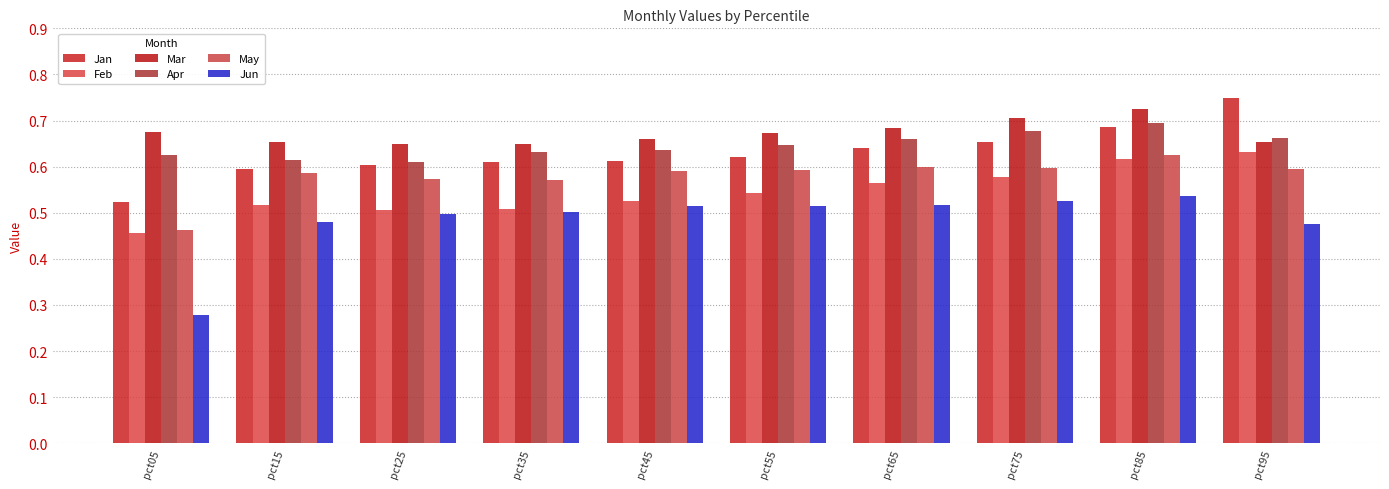

Reading left to right, list all the values displayed in this chart.

Jan: pct05=0.5	pct15=0.6	pct25=0.6	pct35=0.6	pct45=0.6	pct55=0.6	pct65=0.6	pct75=0.7	pct85=0.7	pct95=0.7
Feb: pct05=0.5	pct15=0.5	pct25=0.5	pct35=0.5	pct45=0.5	pct55=0.5	pct65=0.6	pct75=0.6	pct85=0.6	pct95=0.6
Mar: pct05=0.7	pct15=0.7	pct25=0.6	pct35=0.6	pct45=0.7	pct55=0.7	pct65=0.7	pct75=0.7	pct85=0.7	pct95=0.7
Apr: pct05=0.6	pct15=0.6	pct25=0.6	pct35=0.6	pct45=0.6	pct55=0.6	pct65=0.7	pct75=0.7	pct85=0.7	pct95=0.7
May: pct05=0.5	pct15=0.6	pct25=0.6	pct35=0.6	pct45=0.6	pct55=0.6	pct65=0.6	pct75=0.6	pct85=0.6	pct95=0.6
Jun: pct05=0.3	pct15=0.5	pct25=0.5	pct35=0.5	pct45=0.5	pct55=0.5	pct65=0.5	pct75=0.5	pct85=0.5	pct95=0.5